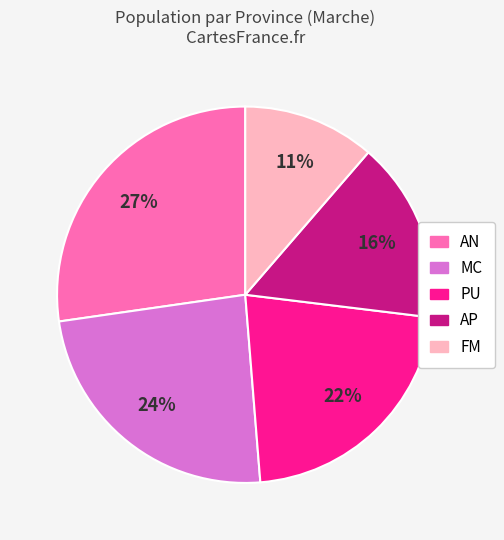

To the nearest percent, what portion does MC represent?

24%